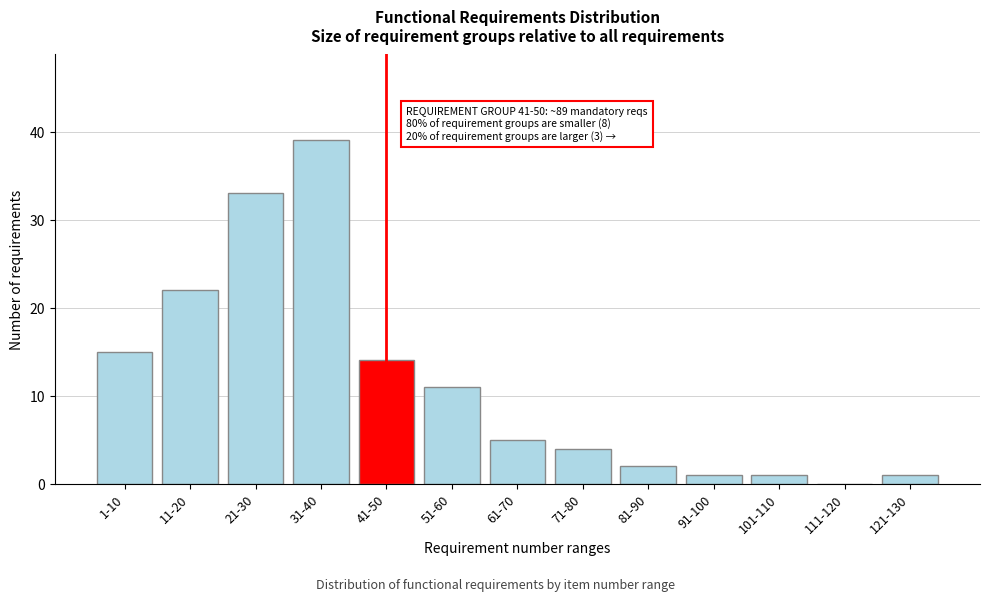

Reading right to left, what are all the values shown in this chart?

121-130=1	111-120=0	101-110=1	91-100=1	81-90=2	71-80=4	61-70=5	51-60=11	41-50=14	31-40=39	21-30=33	11-20=22	1-10=15